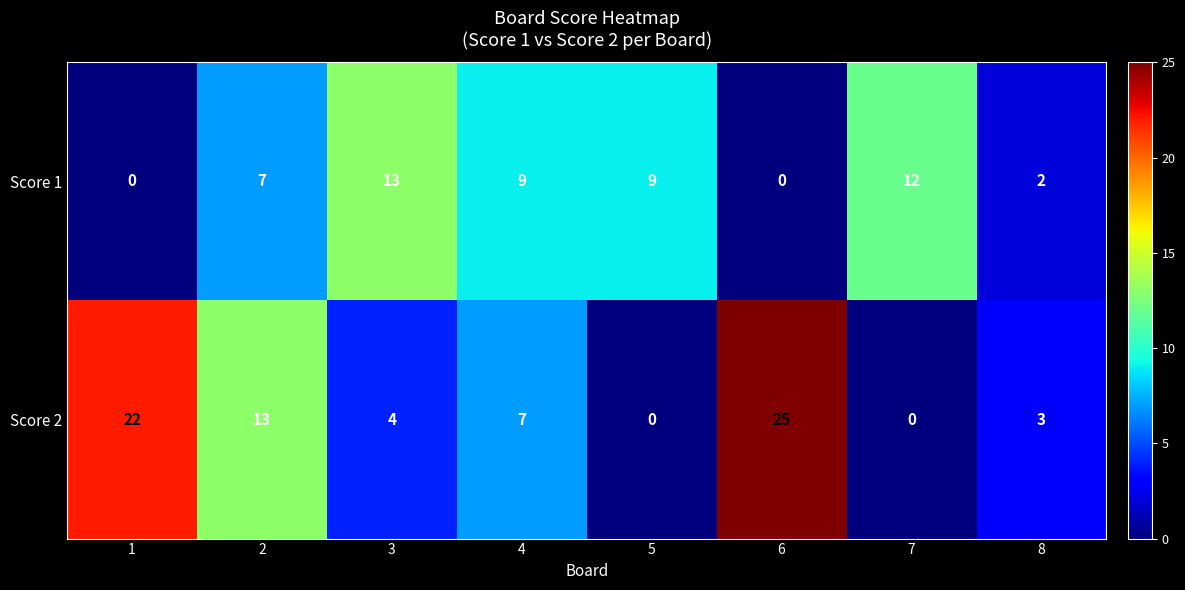

Count the number of data series in this chart.

2